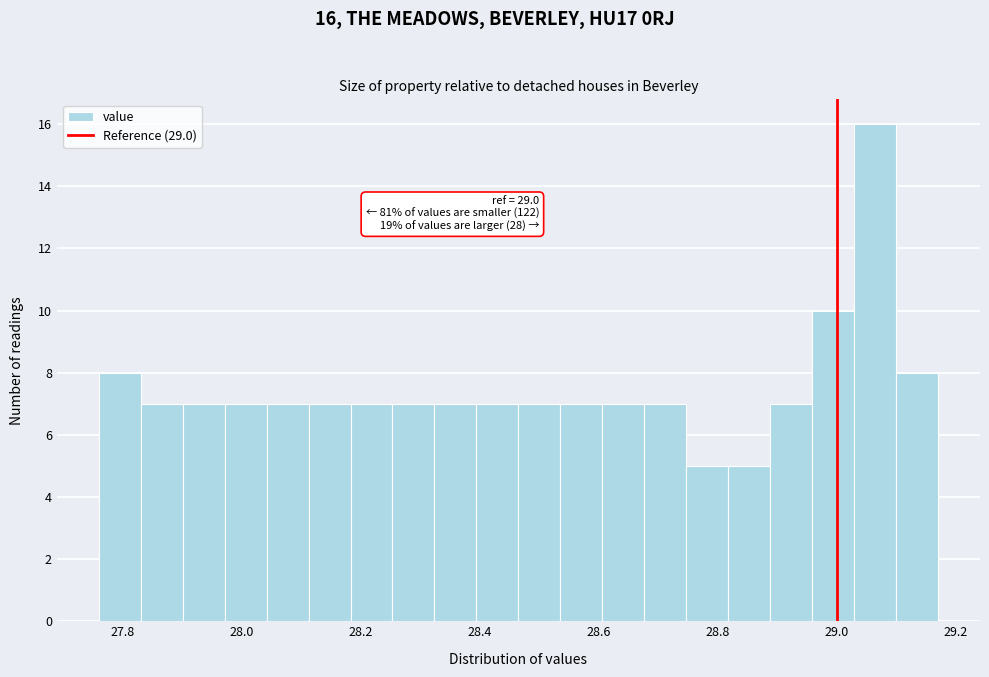

Around what value on the x-axis is the tallest bar? Give the approximate position of its centre, as read against the axis.

29.06